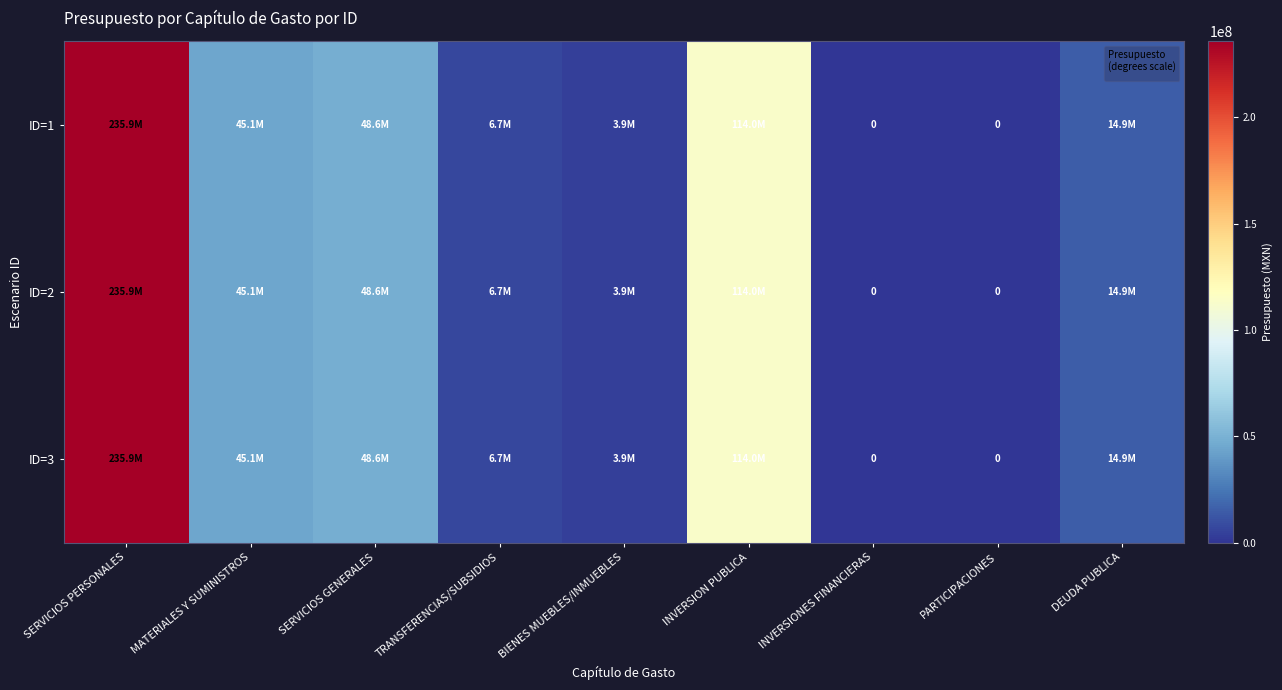

Count the number of categories in the chart.

9